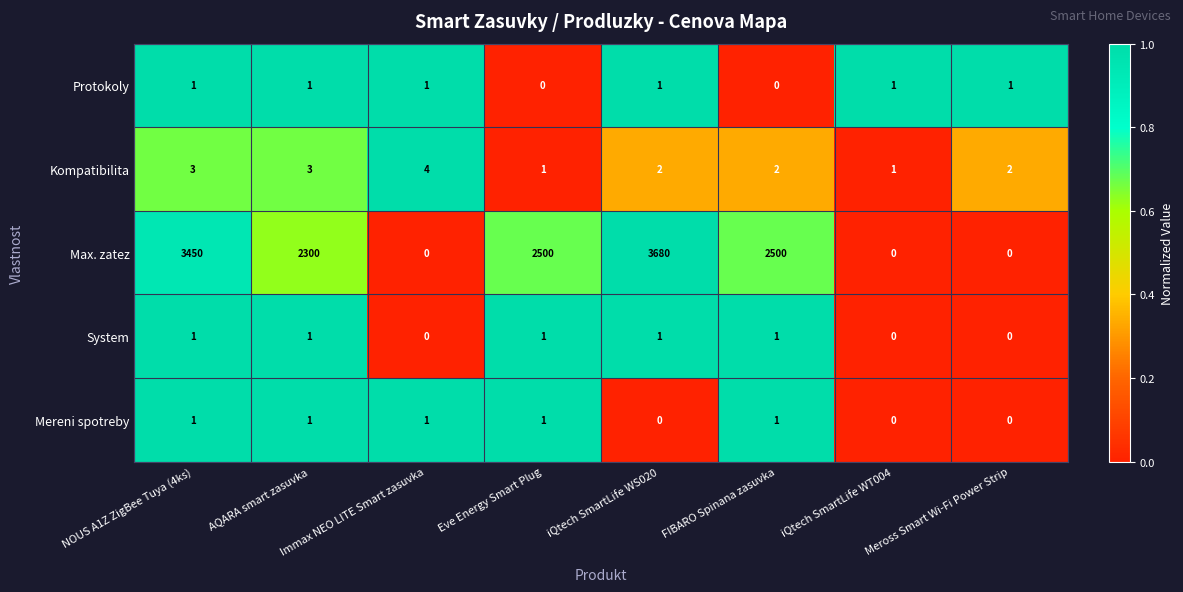

Which series changed the most between Immax NEO LITE Smart zasuvka and Eve Energy Smart Plug?

Max. zatez